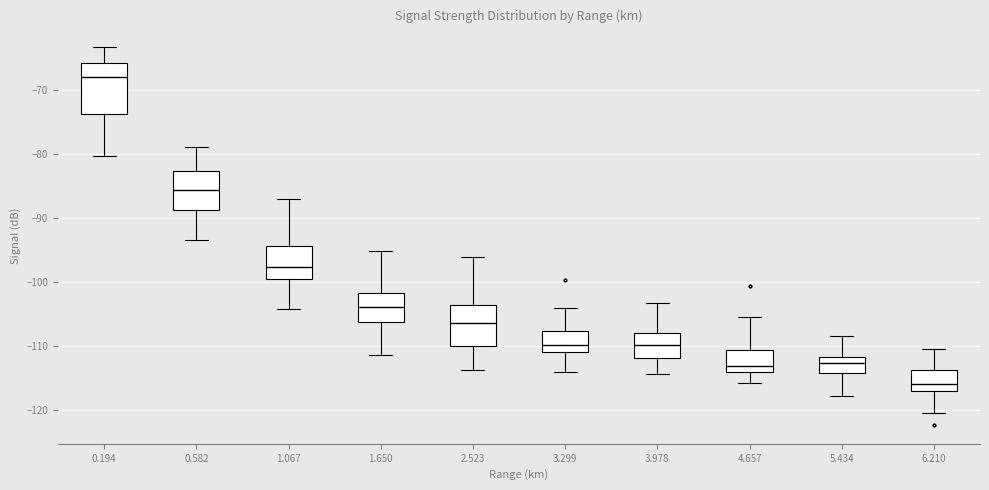

Where does the upper whisker of the box at x = 0.194 end on the y-axis? The values are not printed on the chart, so give them approximately, as read against the axis.

-63